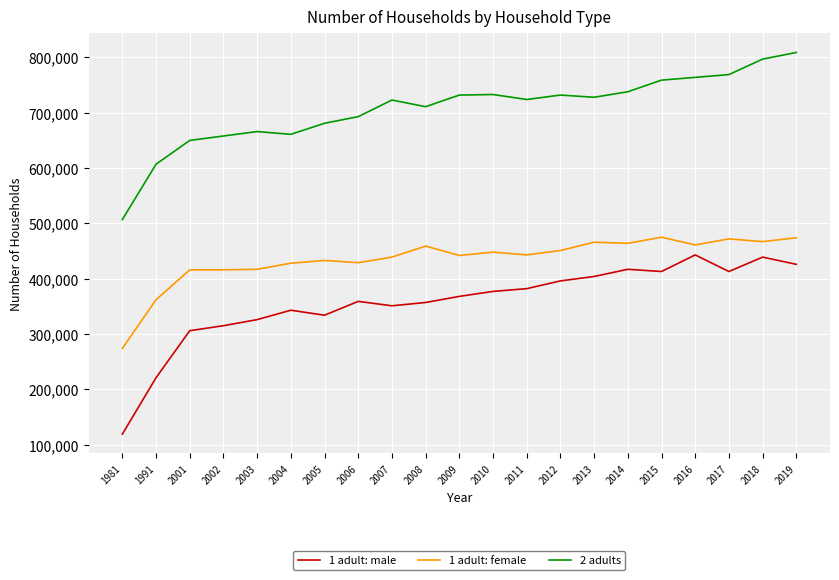

Is it true that 2 adults equals 276281 at 2017?

False